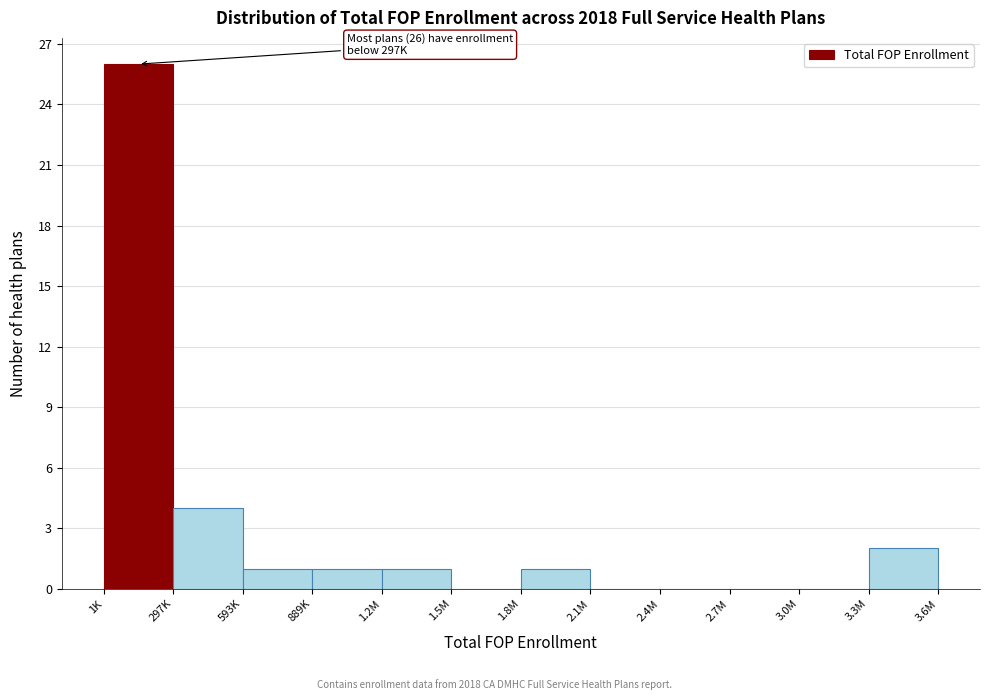

Reading left to right, what are all the values shown in this chart?

1K=26	297K=4	593K=1	889K=1	1.2M=1	1.5M=0	1.8M=1	2.1M=0	2.4M=0	2.7M=0	3.0M=0	3.3M=2